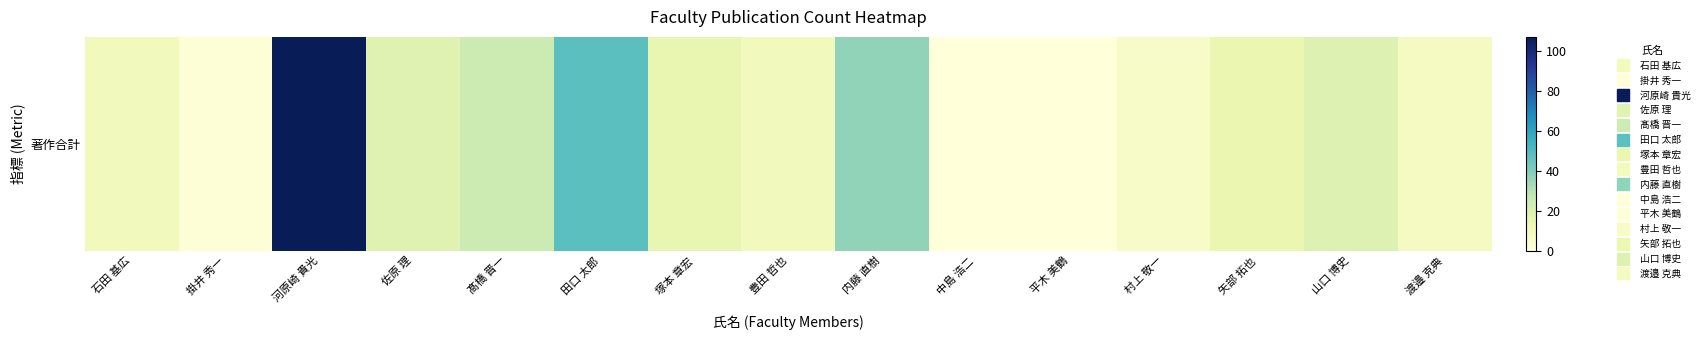

Reading left to right, list all the values displayed in this chart.

10	1	107	18	25	48	15	10	37	0	0	6	14	19	8